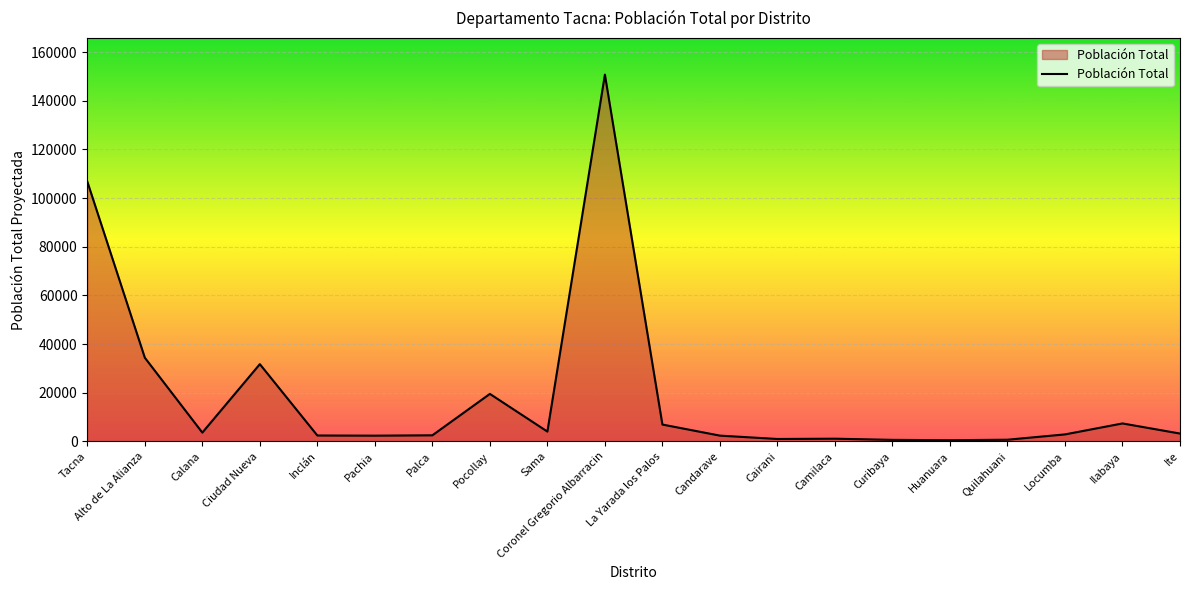

At which category does the chart reach its peak across all series?

Coronel Gregorio Albarracin